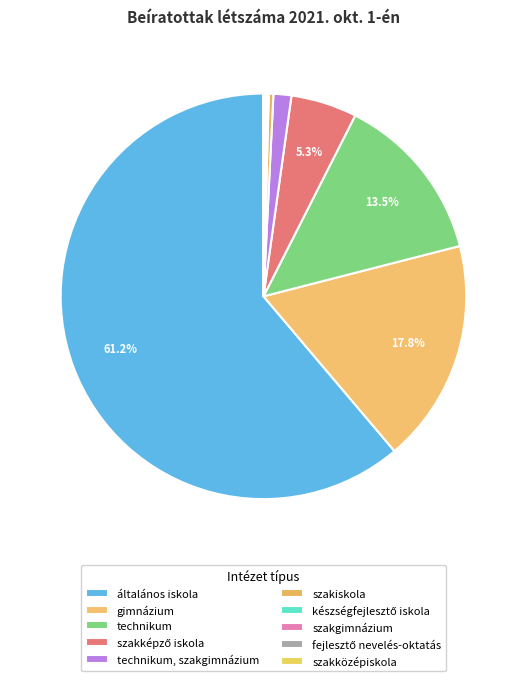

Is the sum of szakképző iskola and készségfejlesztő iskola greater than half?

No